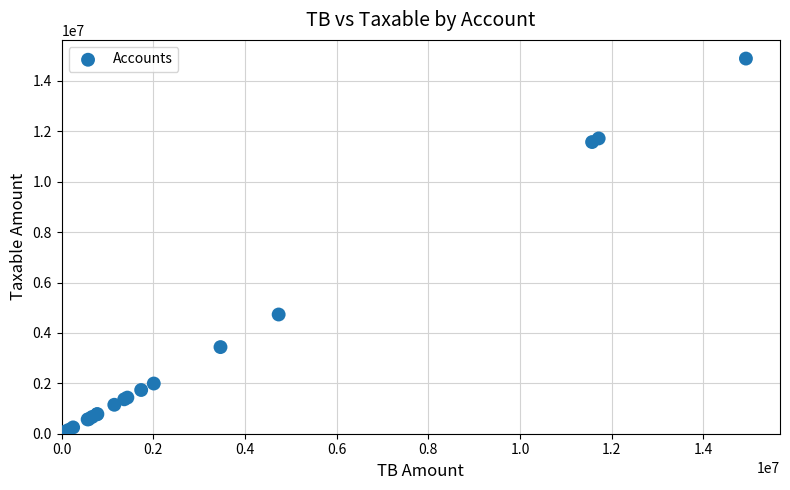

What Y value in the scatter plot is closest to 7474836?

4731146.9